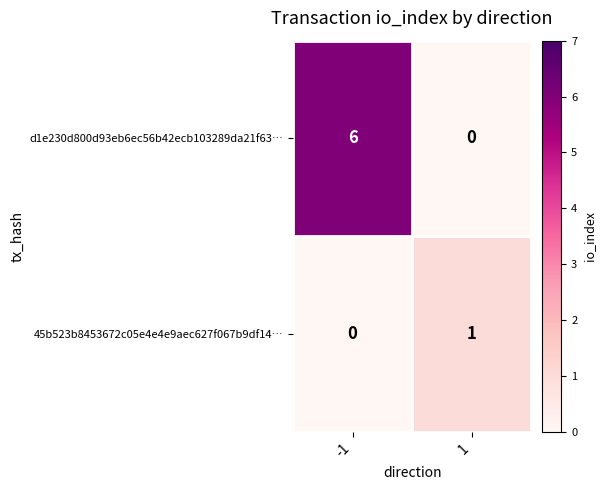

What is the greatest value displayed?

6